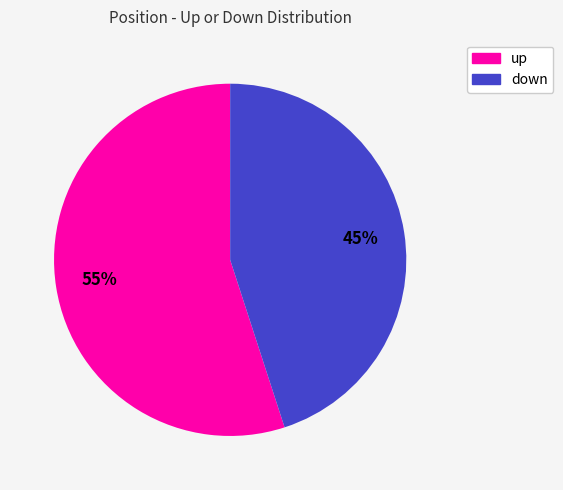

Is it true that up is 55% of the pie?

True